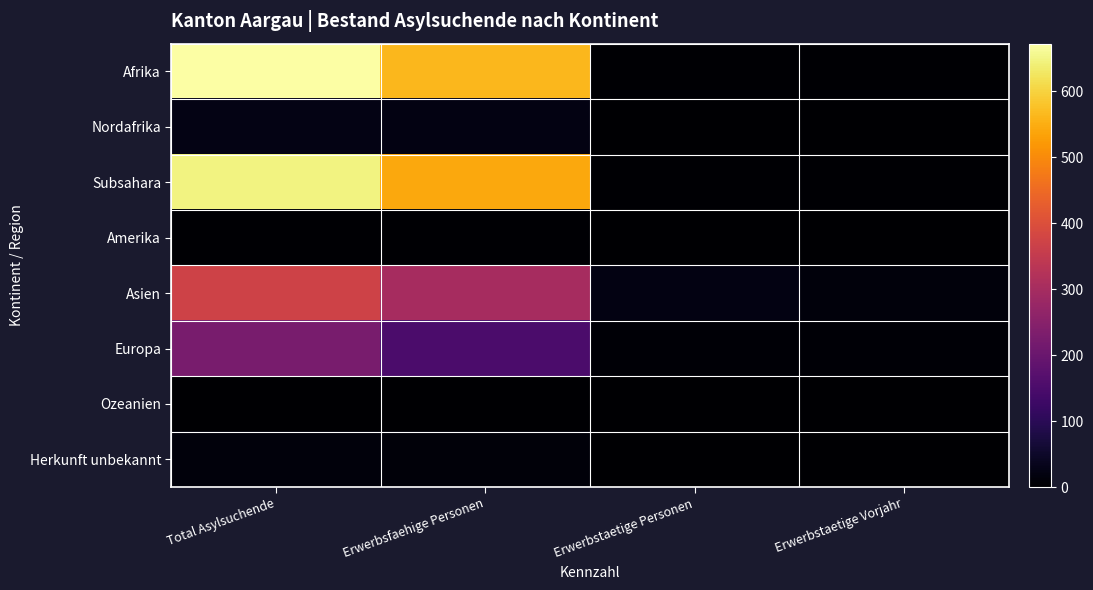

Rank the series at Erwerbsfaehige Personen from lowest to highest value.

Ozeanien, Amerika, Herkunft unbekannt, Nordafrika, Europa, Asien, Subsahara, Afrika